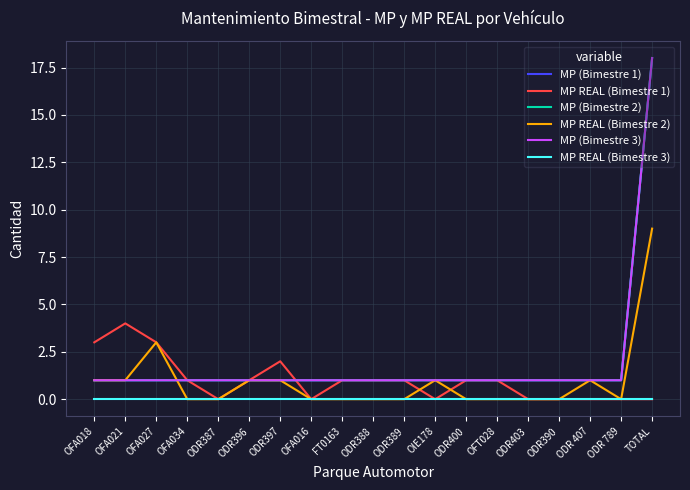

True or false: MP REAL (Bimestre 3) and MP REAL (Bimestre 2) cross at least once.

False